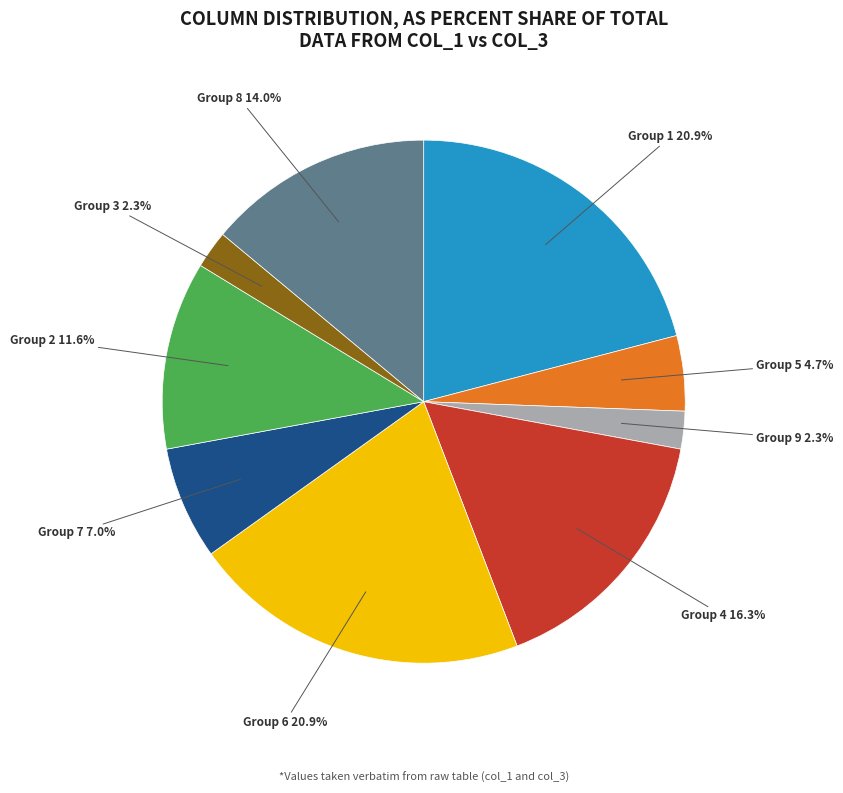

Is there a majority slice in this chart?

No